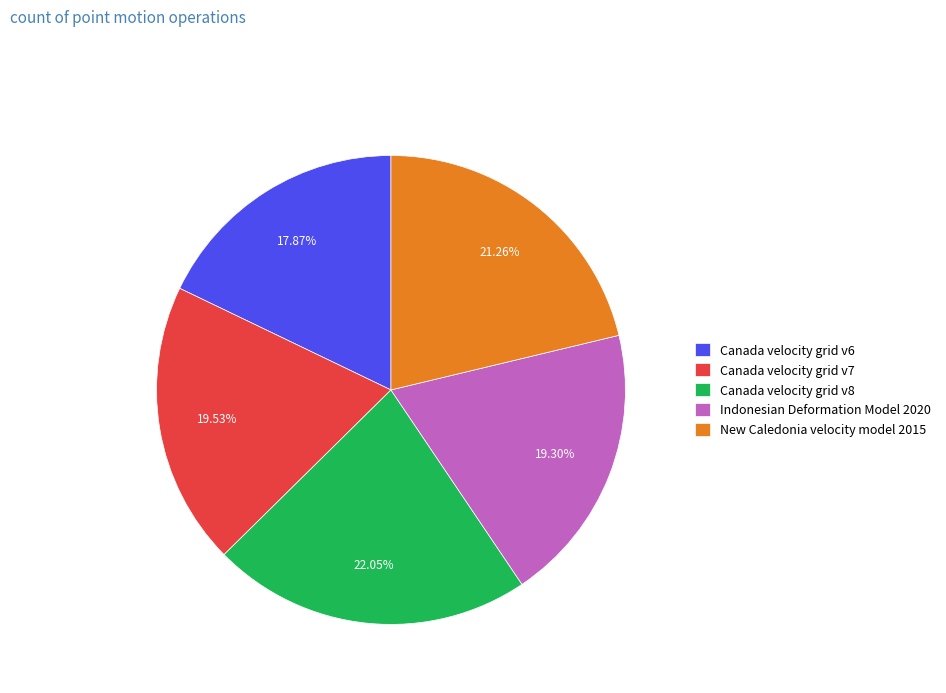

Count the number of slices in the pie.

5